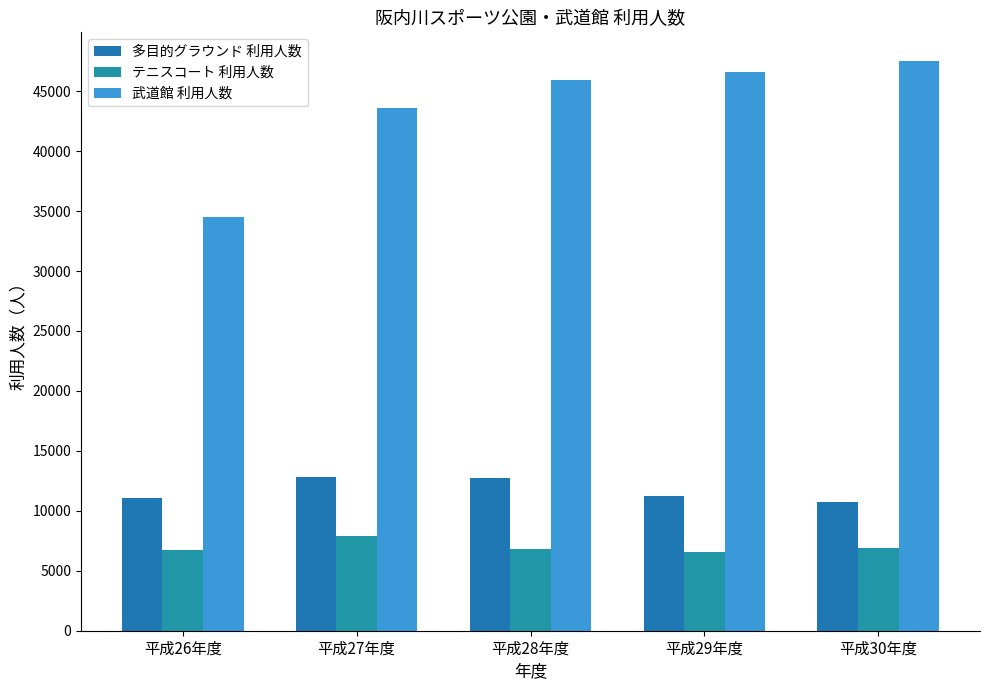

Count the number of data series in this chart.

3